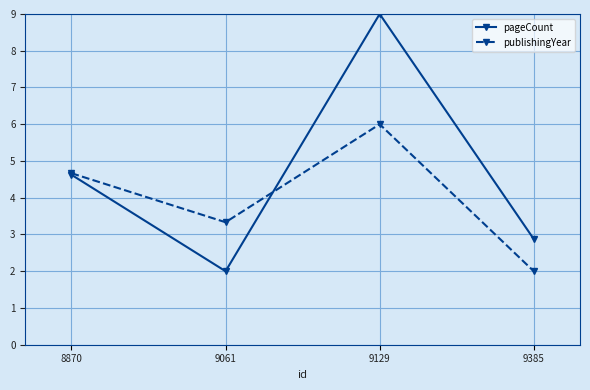

The pageCount series shows 6.8 at 8870. True or false?

False